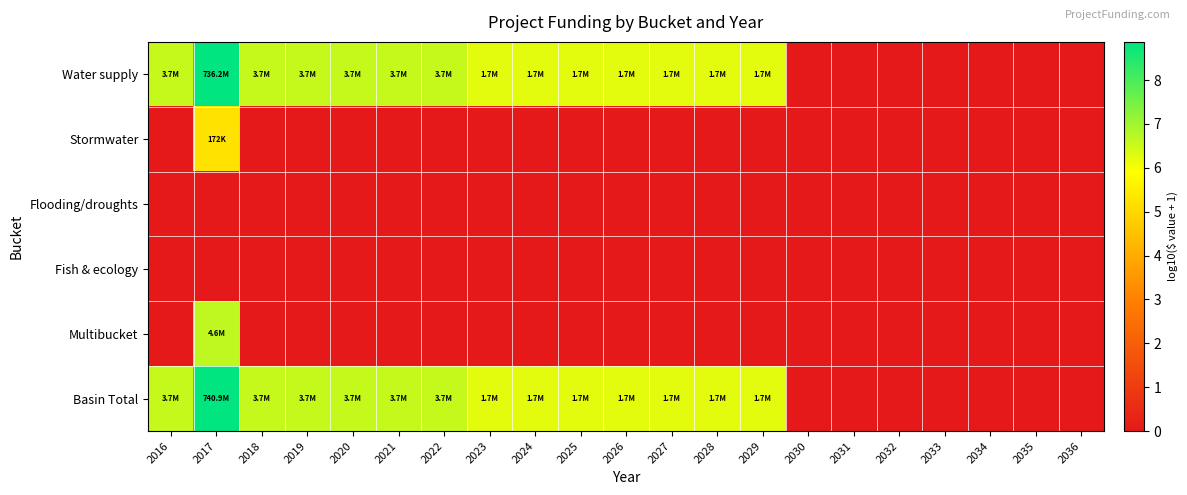

Between 2019 and 2031, which series saw the biggest shift?

Water supply